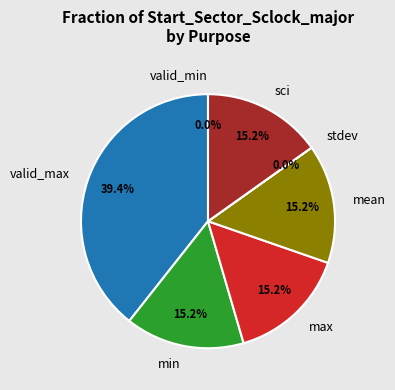

What is the change in value from min to sci?

+135